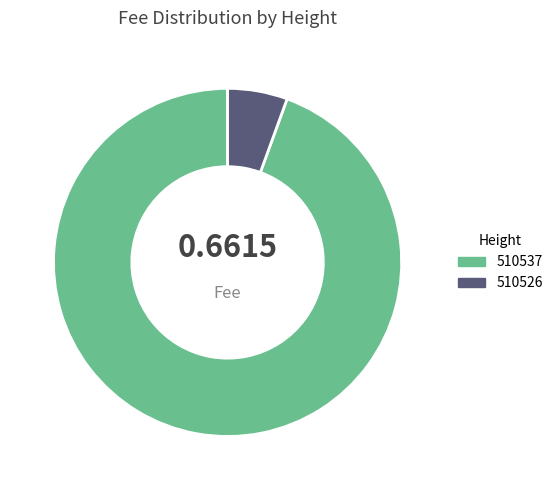

To the nearest percent, what portion does 510526 represent?

6%